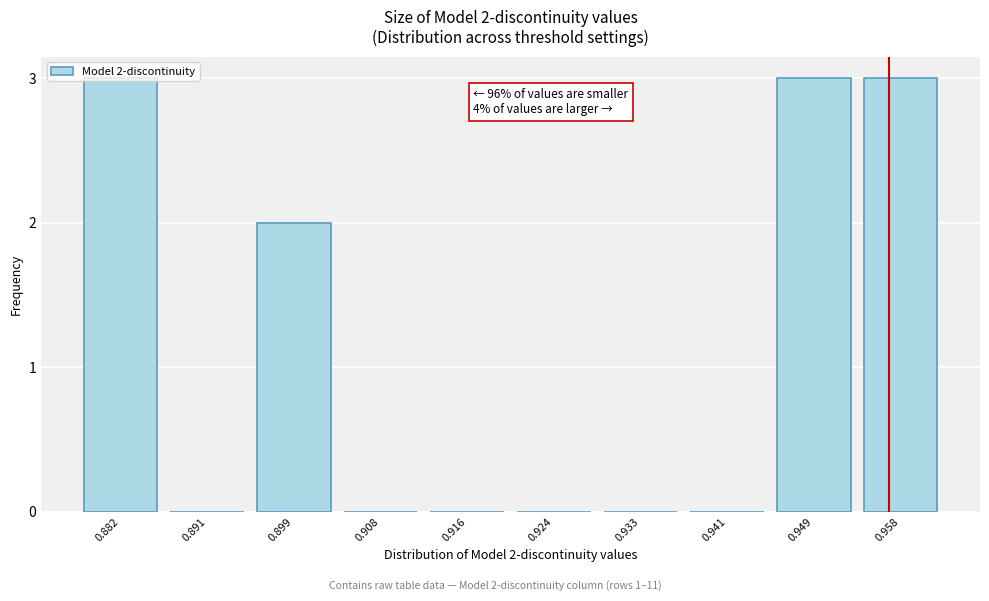

The chart shows a value of 1 at 0.908. True or false?

False